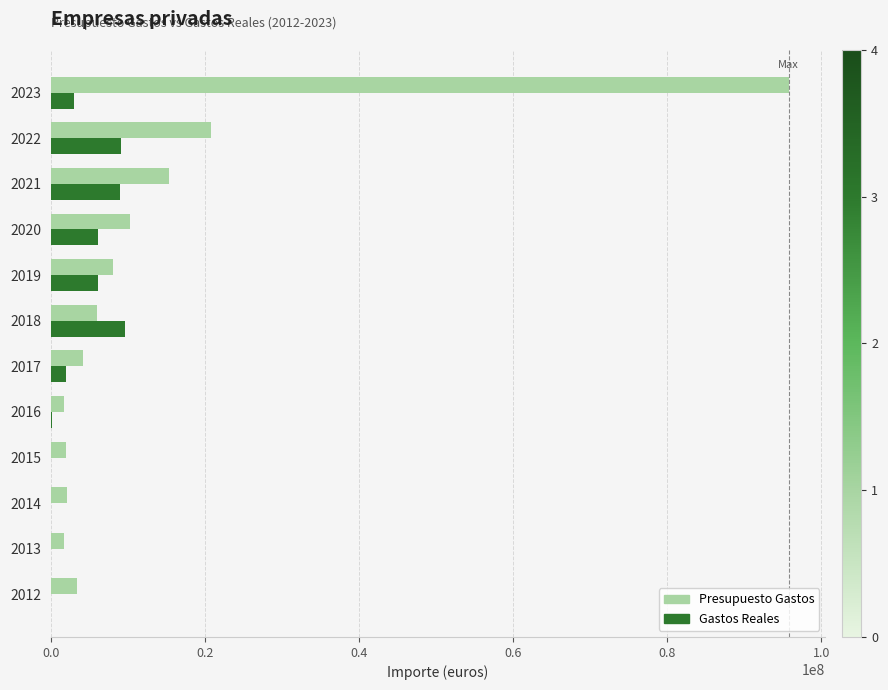

Which series has the largest total across all categories?

Presupuesto Gastos